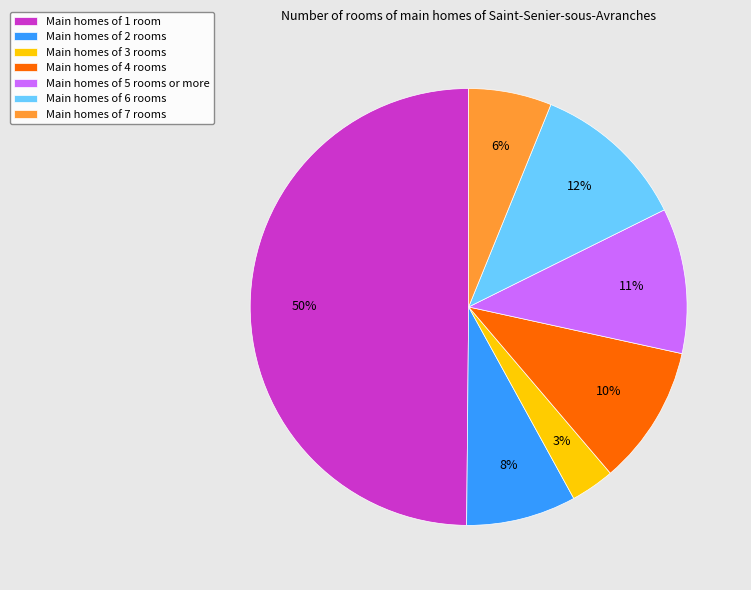

Does Main homes of 5 rooms or more account for over 50% of the chart?

No